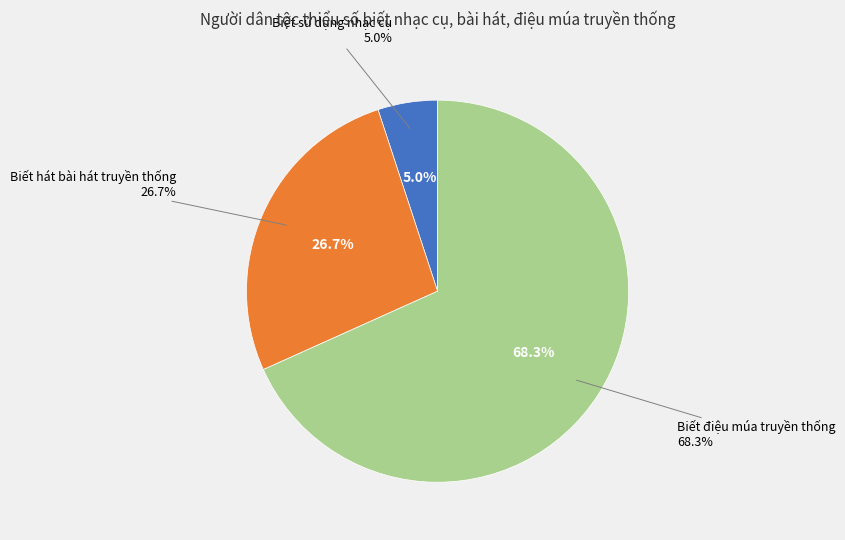

Which slice is the largest?

Biết điệu múa truyền thống